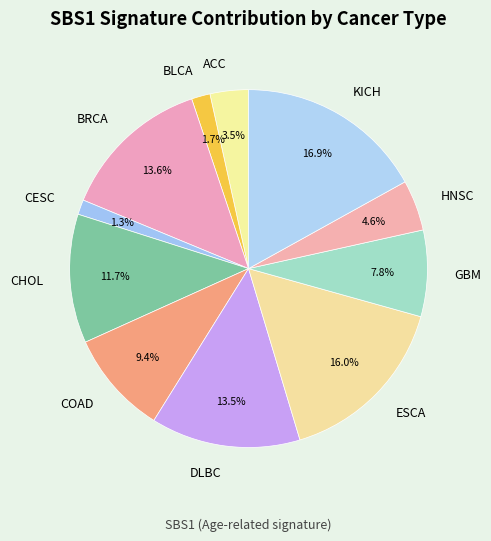

How many slices are in this pie chart?

11